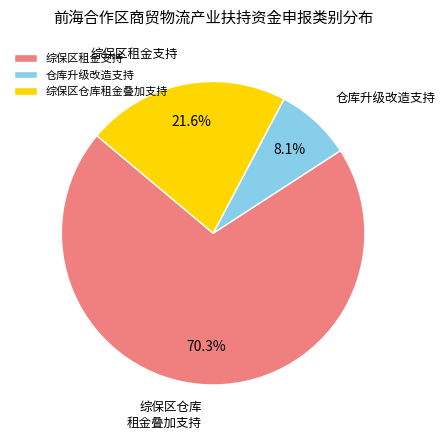

What is the change in value from 综保区租金支持 to 综保区仓库租金叠加支持?

-18